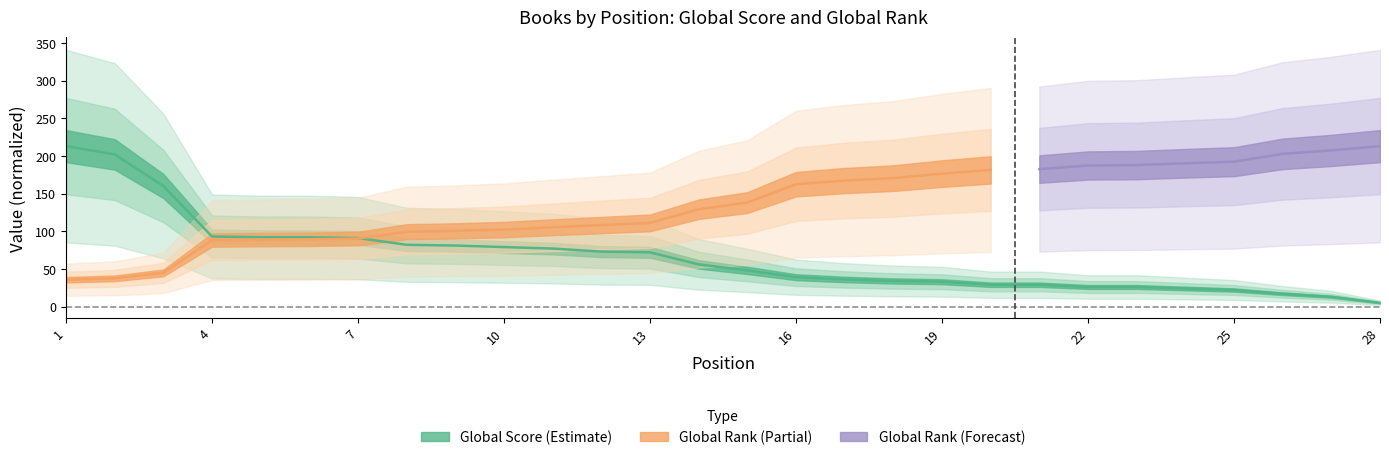

Is it true that the value at 19 is 33?

True